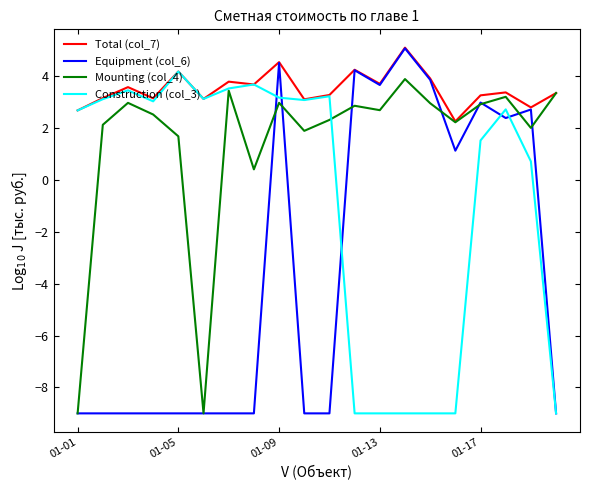

Which series has the largest total across all categories?

Total (col_7)